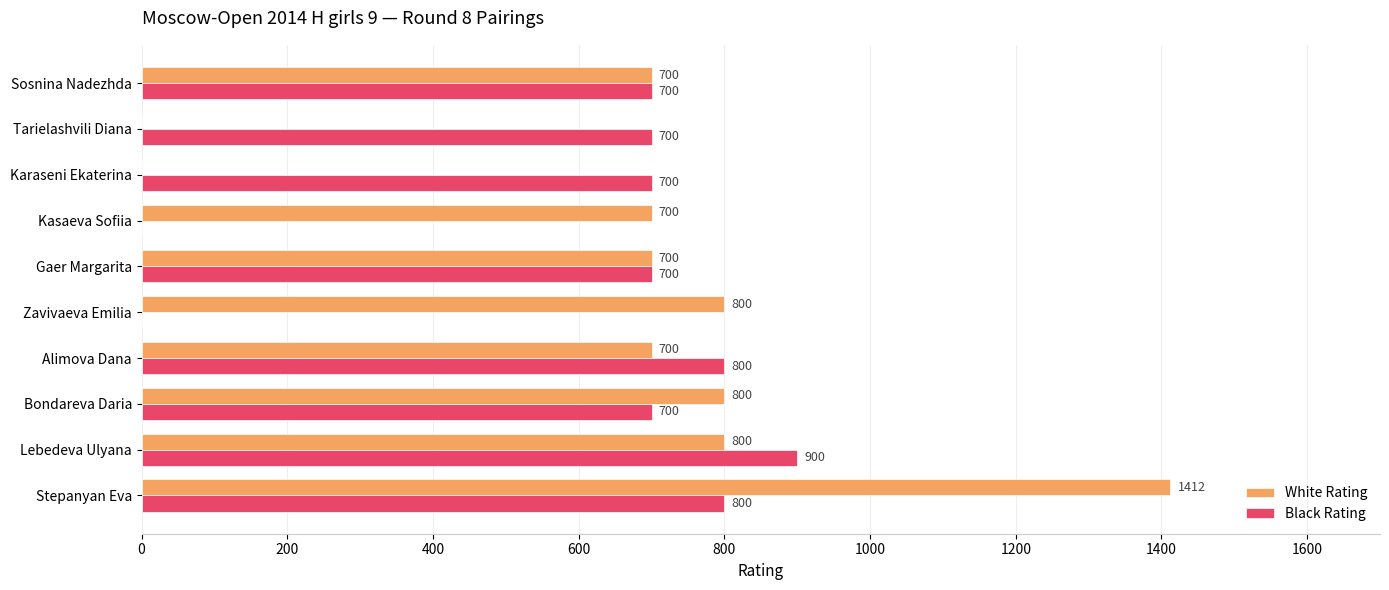

The value of Black Rating at Kasaeva Sofiia is 572. True or false?

False